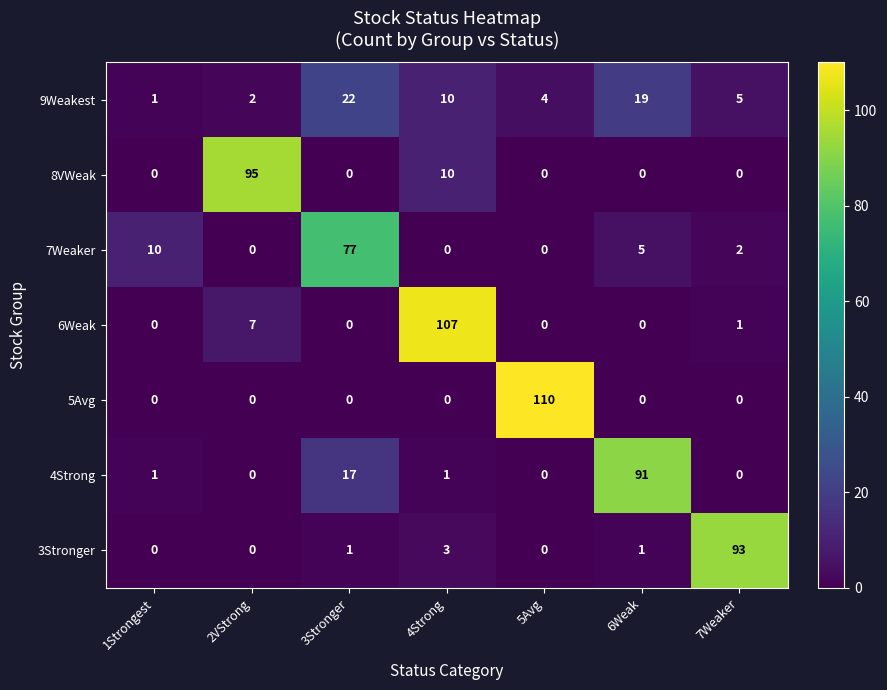

What is the greatest value displayed?

110